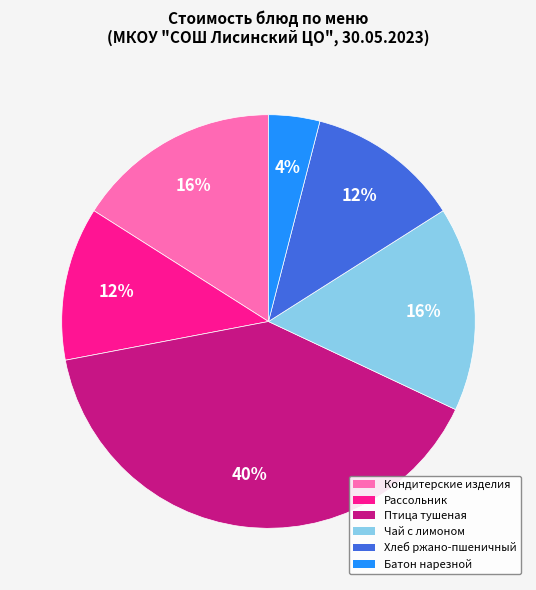

To the nearest percent, what is the difference between the largest and smallest slice percentages?

36%